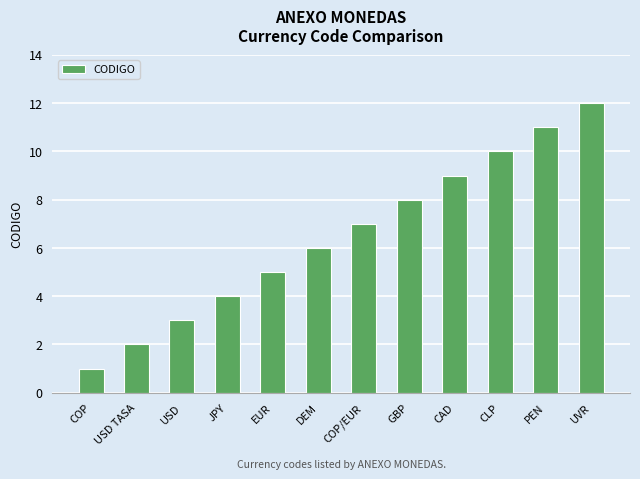

The chart shows a value of 9 at EUR. True or false?

False